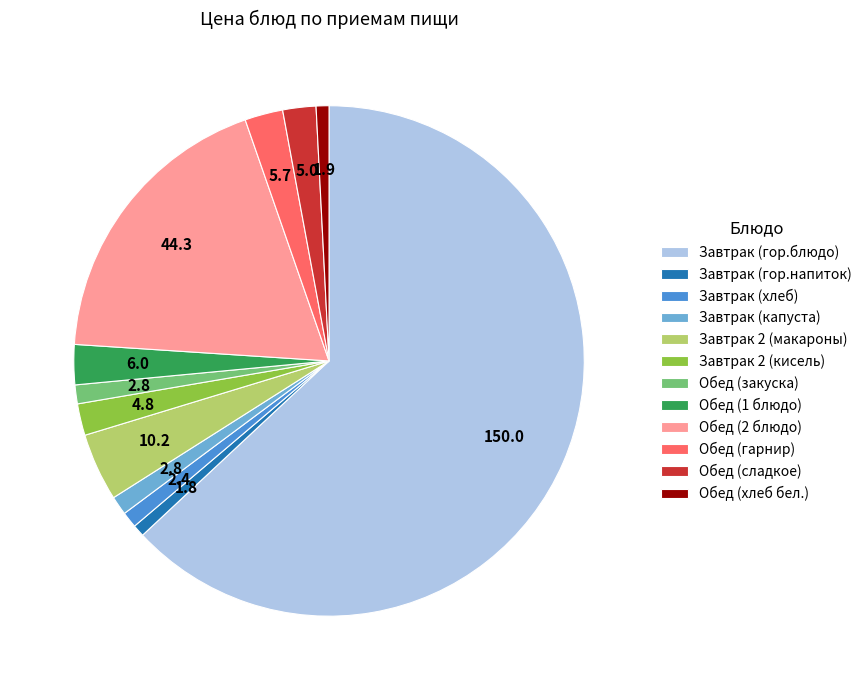

Is the sum of Завтрак (капуста) and Обед (1 блюдо) greater than half?

No